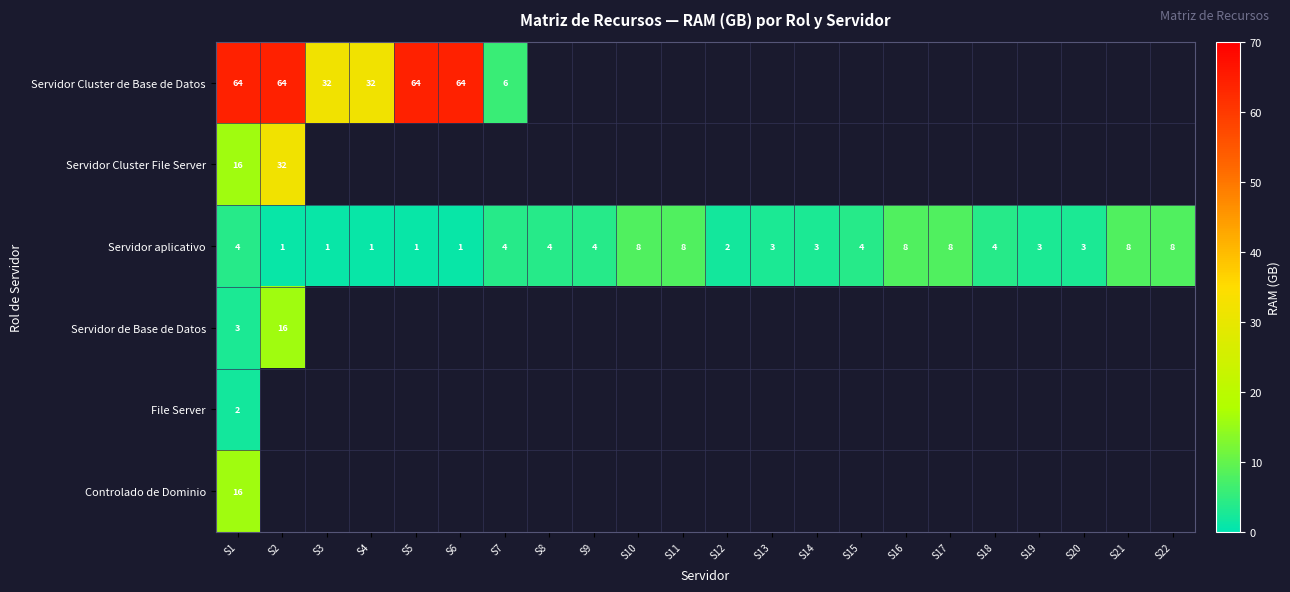

How many categories are shown in the chart?

22